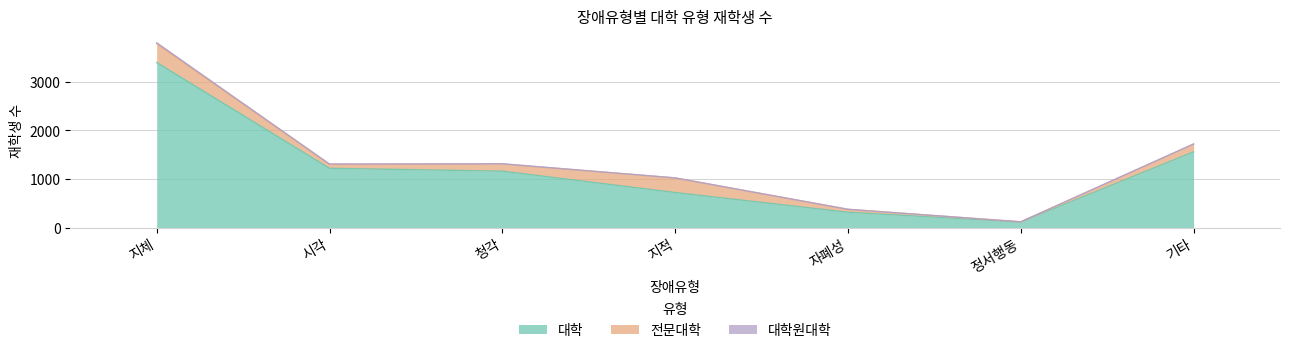

Which category has the lowest value in the 대학 series?

정서행동